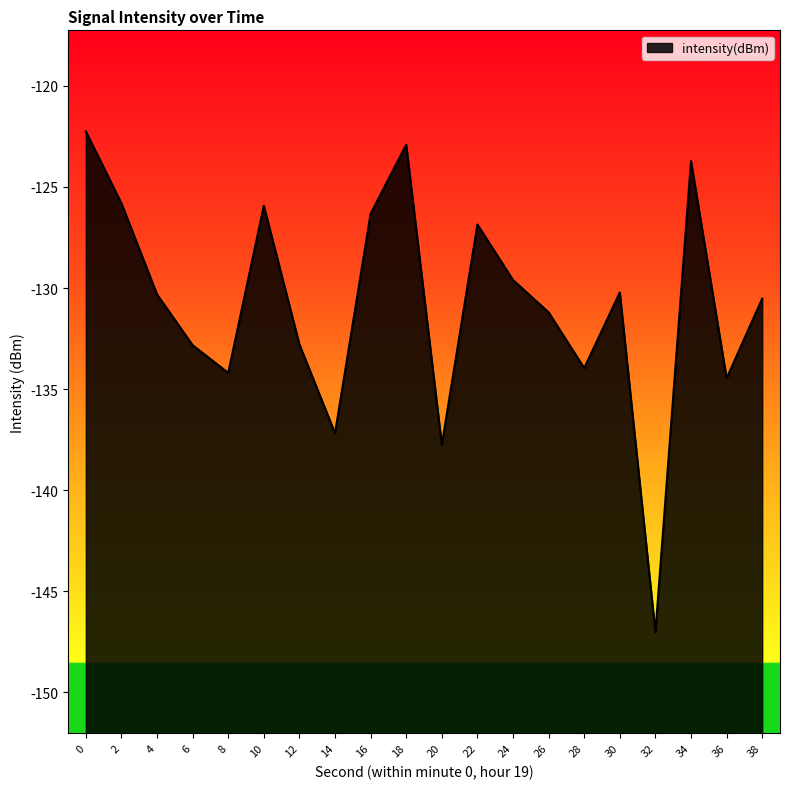

How many interior local peaks (higher than both neighbors) does the data have?

5